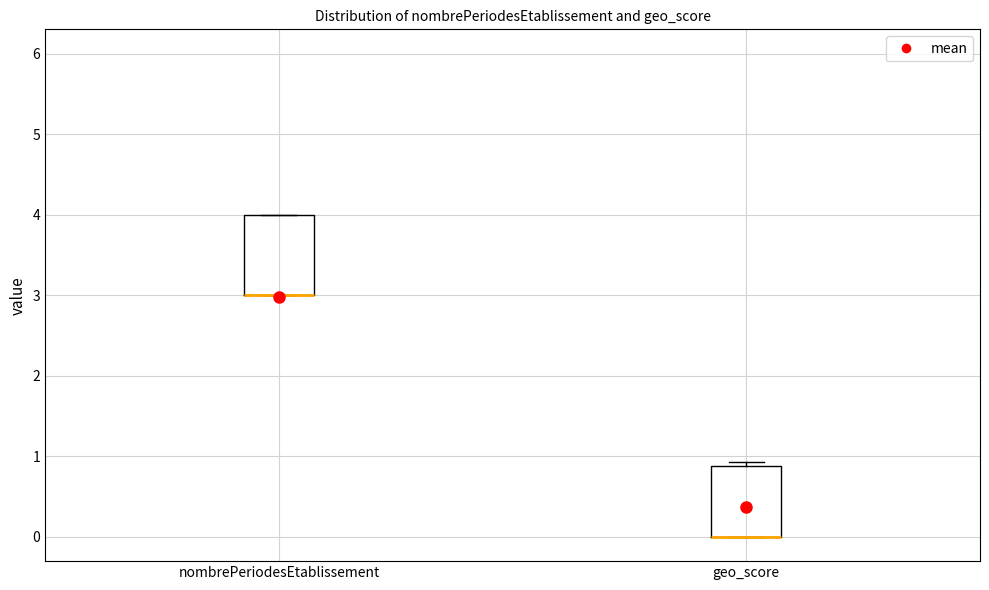

Which box is the tallest, from its lower edge to its upper edge?

nombrePeriodesEtablissement